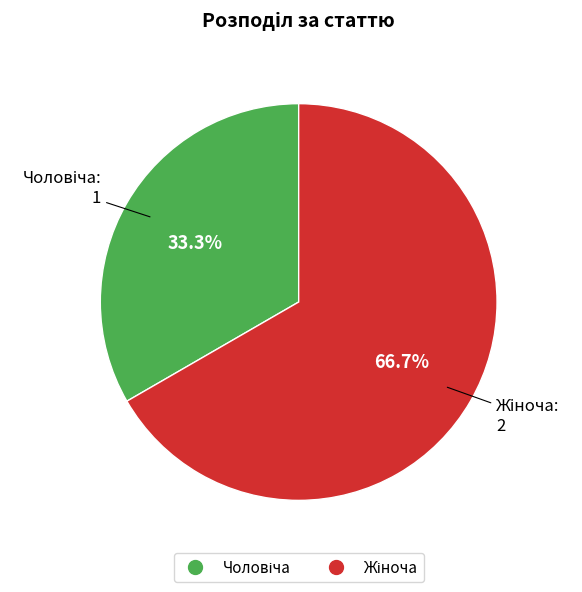

Does any single category account for the majority?

Yes